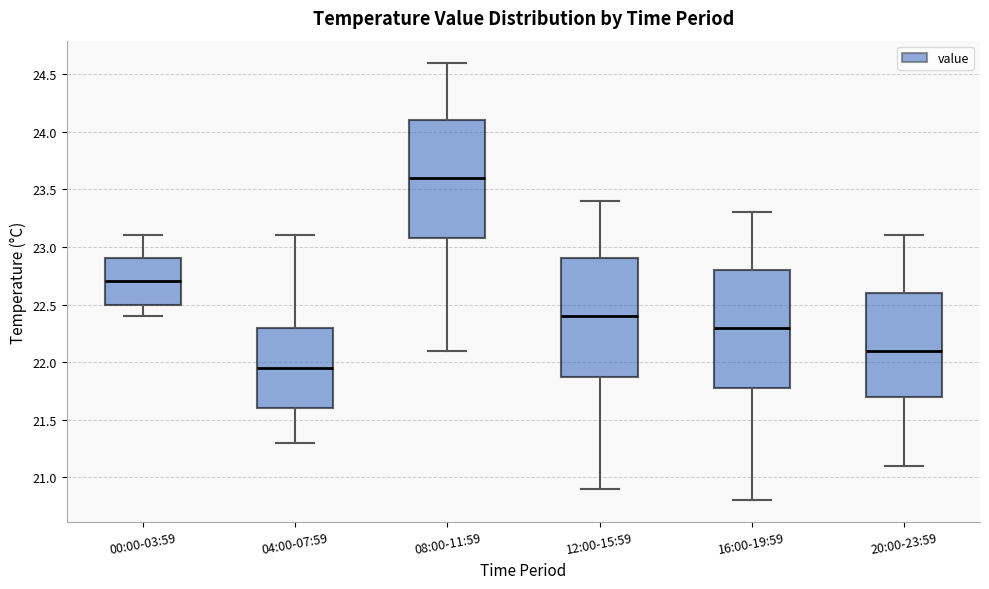

Which box's median line is the lowest?

04:00-07:59